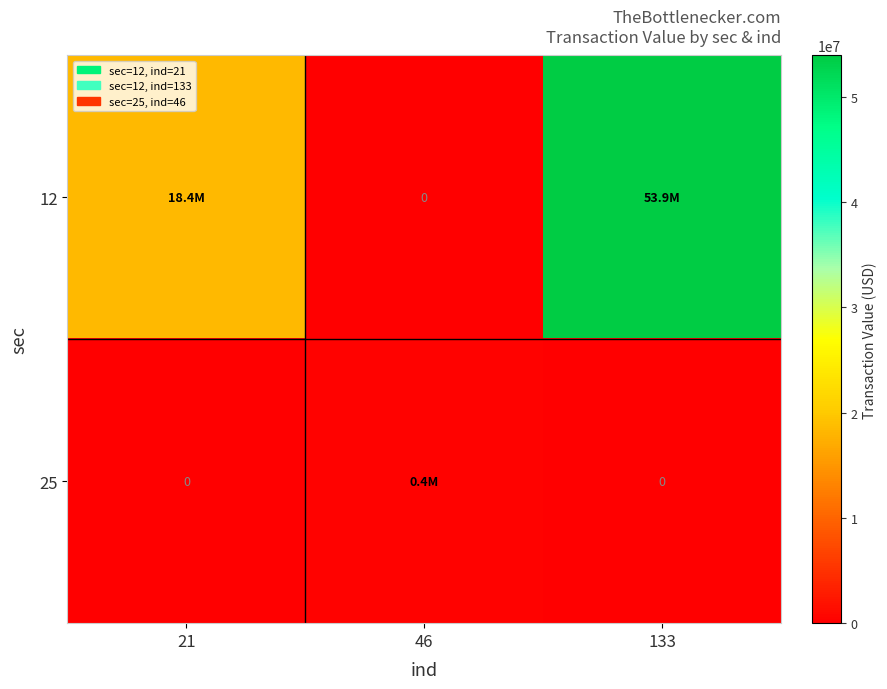

At 46, list the series in order from smallest to largest.

12, 25